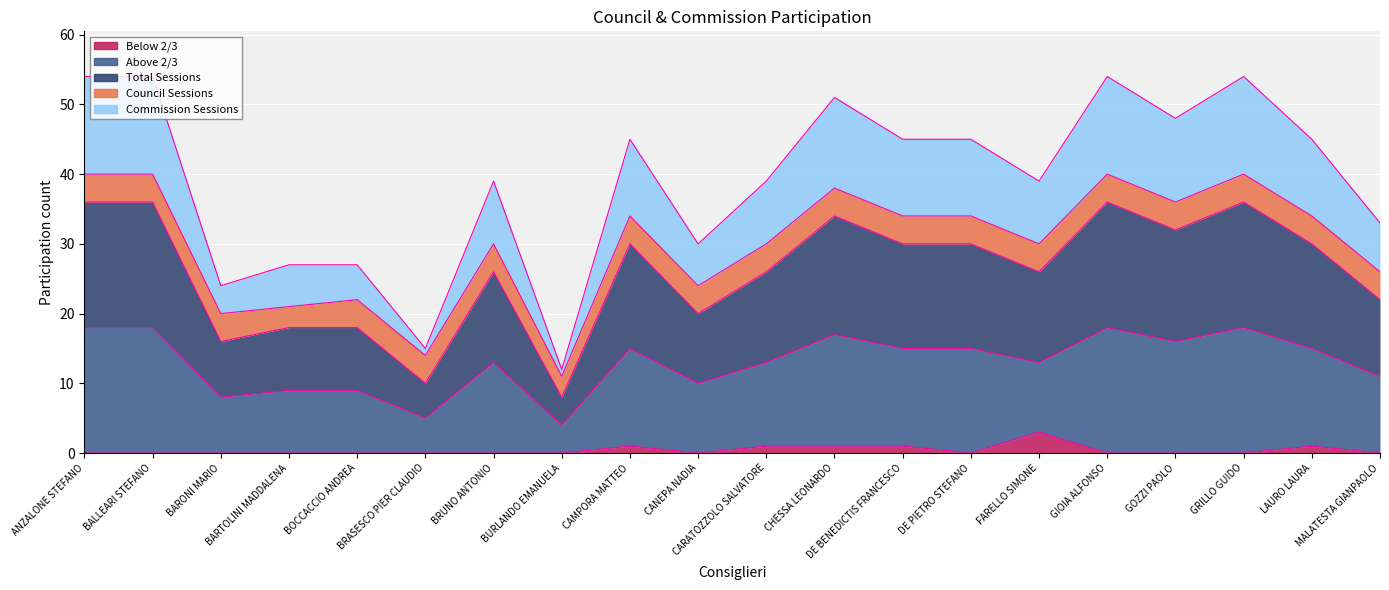

What is the maximum value for Below 2/3?

3